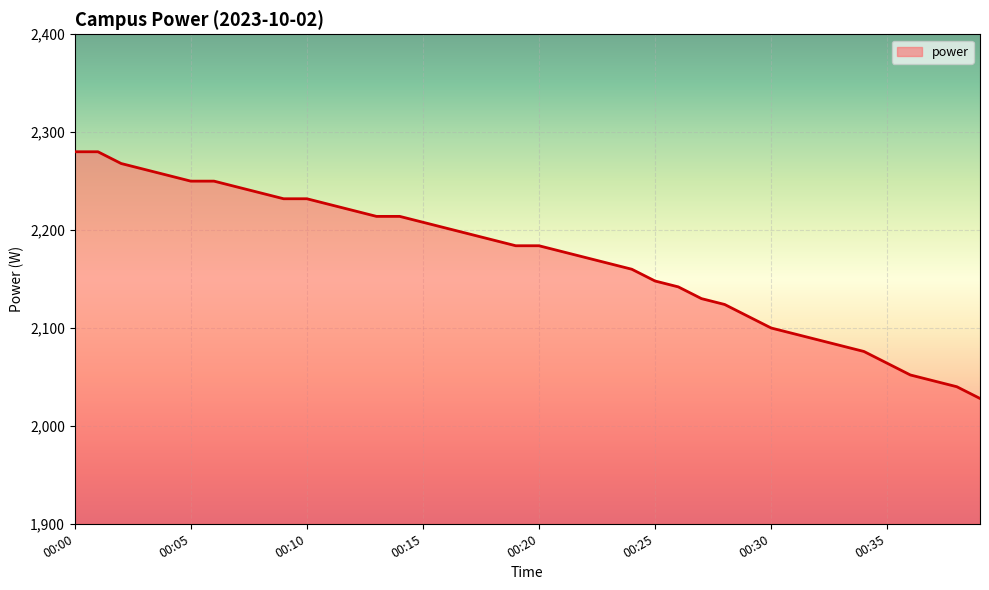

Reading right to left, transcribe all the data shown in this chart.

2028	2040	2046	2052	2064	2076	2082	2088	2094	2100	2112	2124	2130	2142	2148	2160	2166	2172	2178	2184	2184	2190	2196	2202	2208	2214	2214	2220	2226	2232	2232	2238	2244	2250	2250	2256	2262	2268	2280	2280